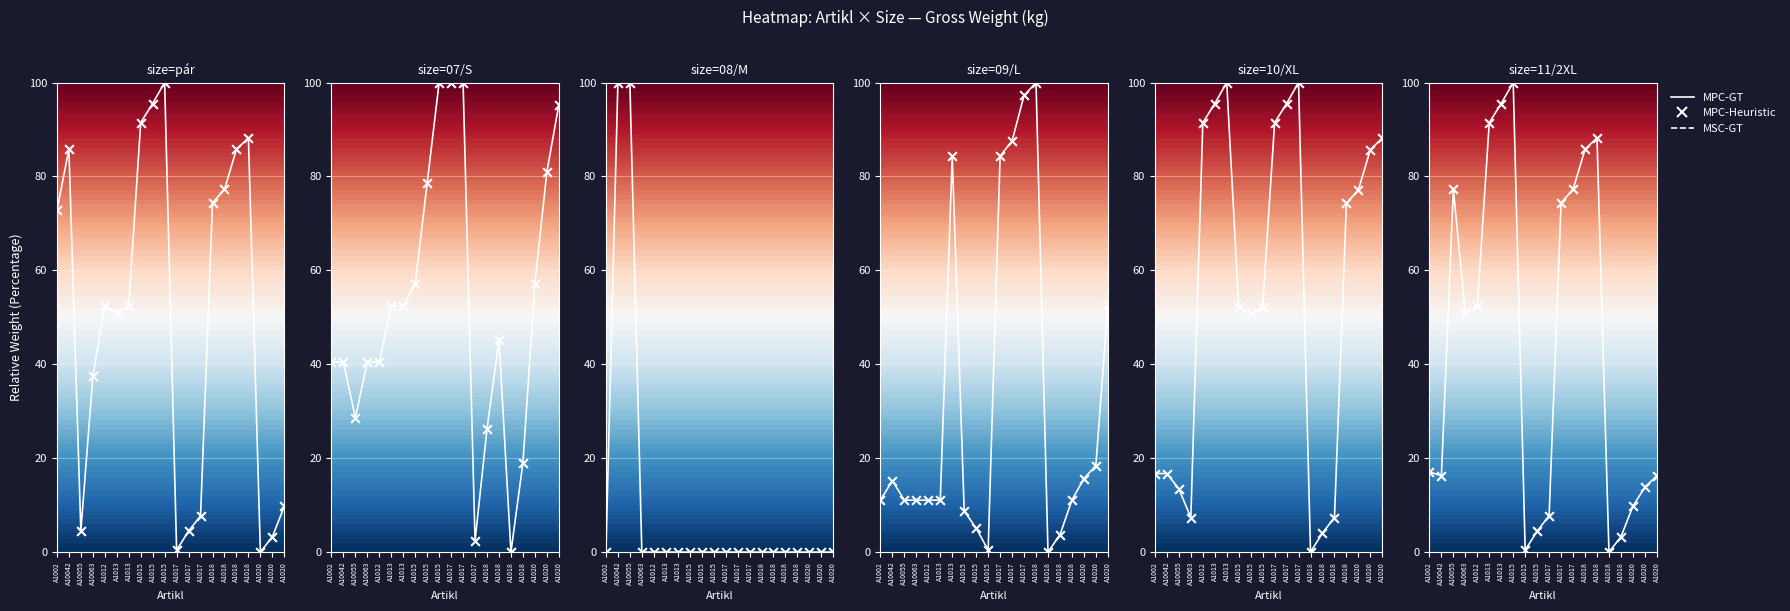

Rank the series by their maximum value, from lowest to highest.

MPC-GT, MPC-Heuristic